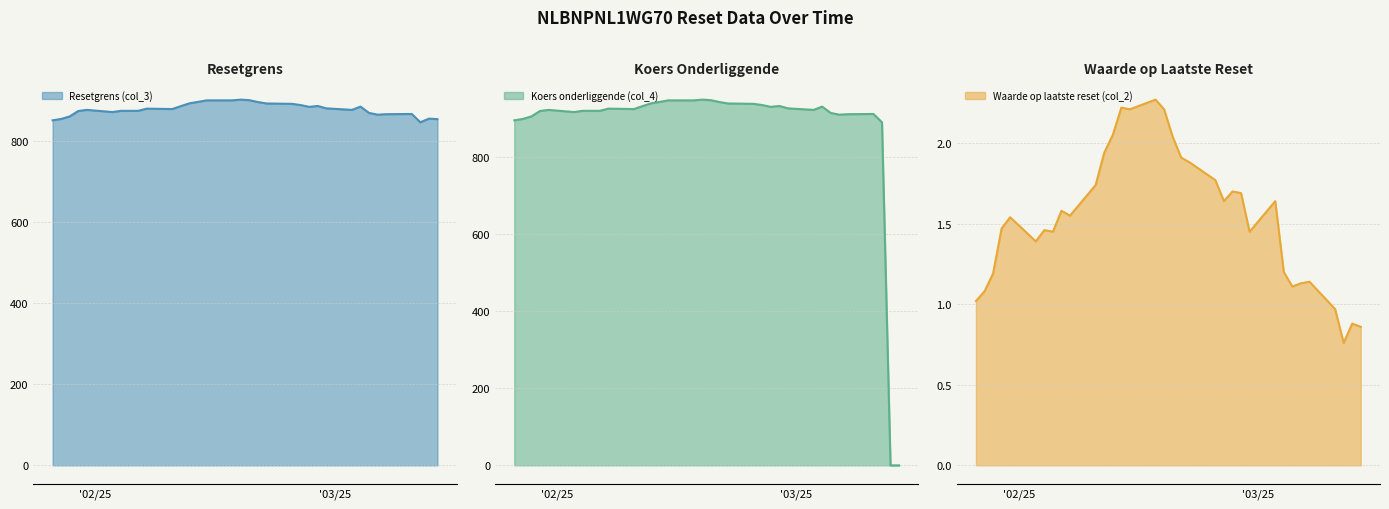

What is the difference between the maximum and second lowest values in the Waarde op laatste reset (col_2) series?

1.4